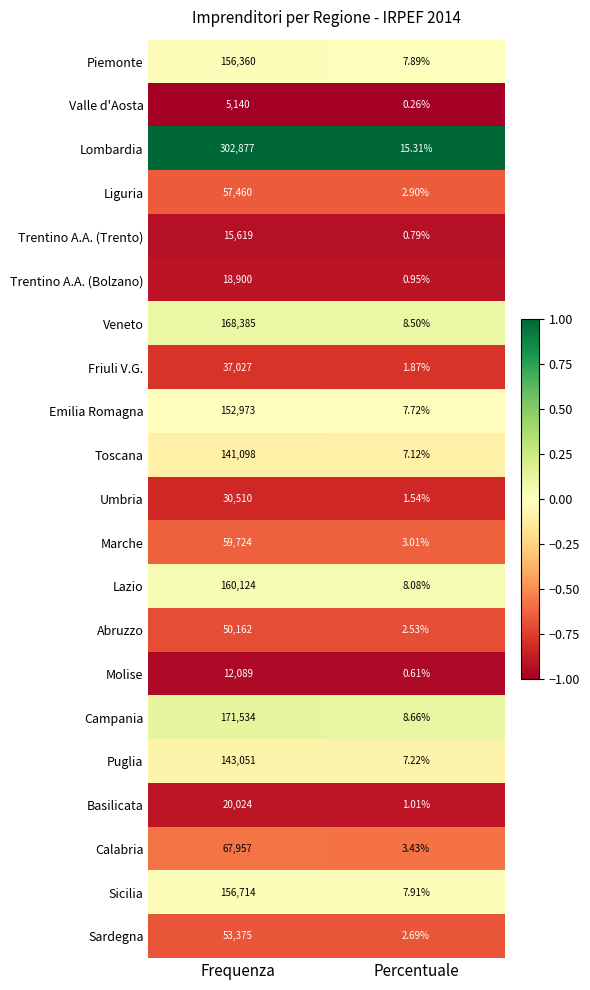

List the labels in order of Toscana value, smallest first.

Percentuale, Frequenza